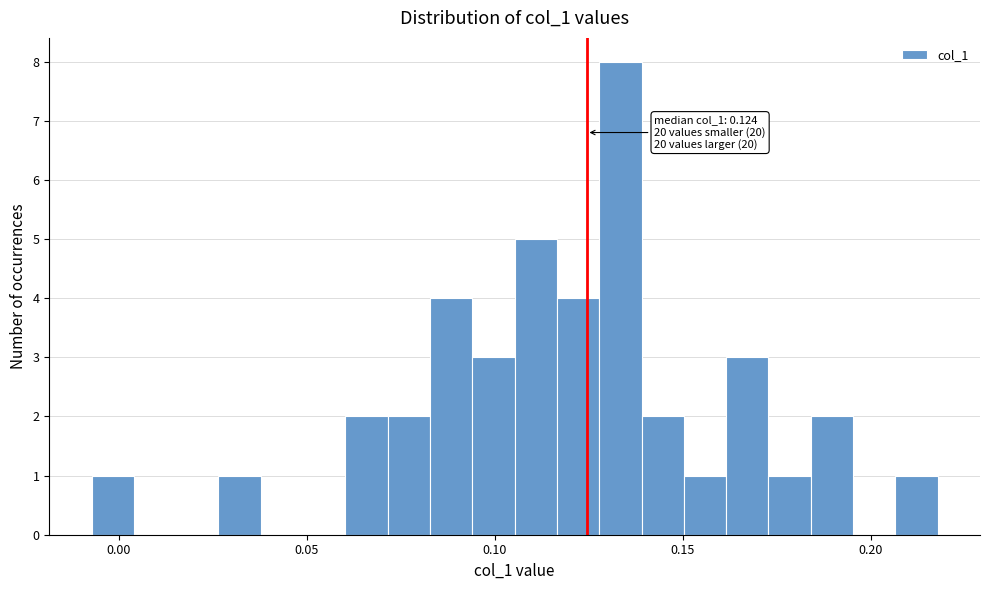

Read against the x-axis, roughly where is the centre of the tallest bar?

0.135